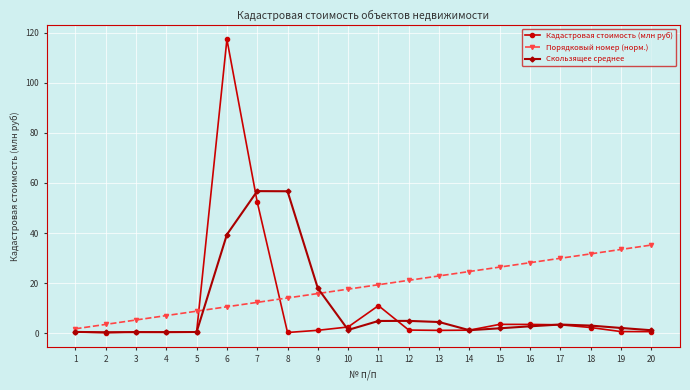

Which series has the widest spread of values?

Кадастровая стоимость (млн руб)